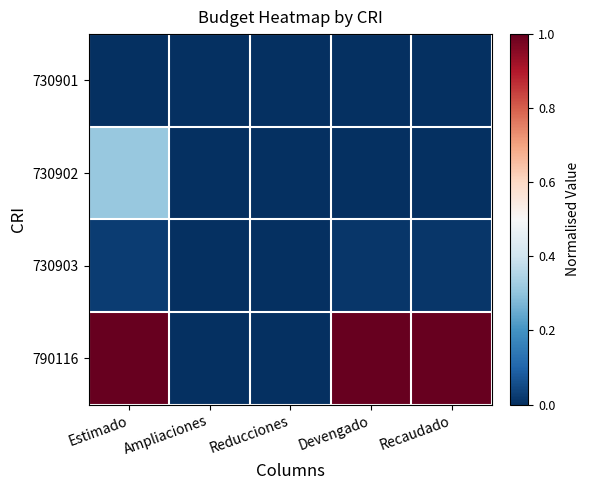

Which category has the highest value across all series?

Estimado